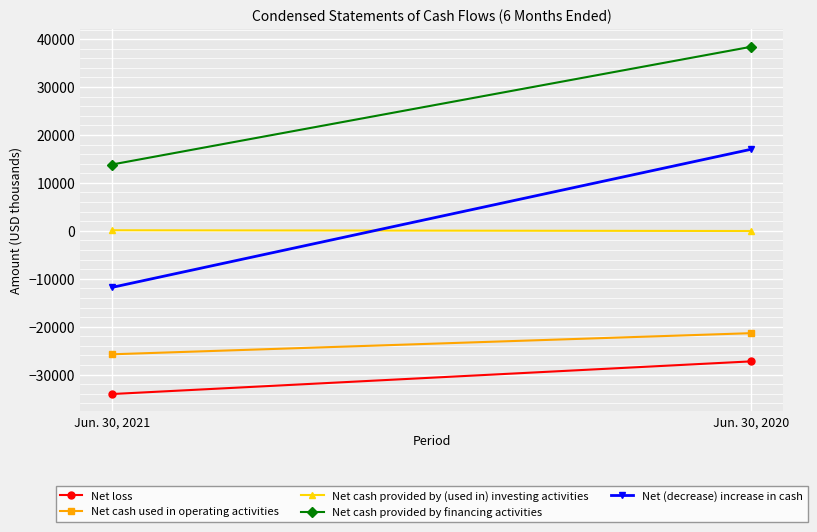

Reading left to right, transcribe all the data shown in this chart.

Net loss: Jun. 30, 2021=-34045	Jun. 30, 2020=-27227
Net cash used in operating activities: Jun. 30, 2021=-25755	Jun. 30, 2020=-21345
Net cash provided by (used in) investing activities: Jun. 30, 2021=121	Jun. 30, 2020=-35
Net cash provided by financing activities: Jun. 30, 2021=13832	Jun. 30, 2020=38409
Net (decrease) increase in cash: Jun. 30, 2021=-11802	Jun. 30, 2020=17029